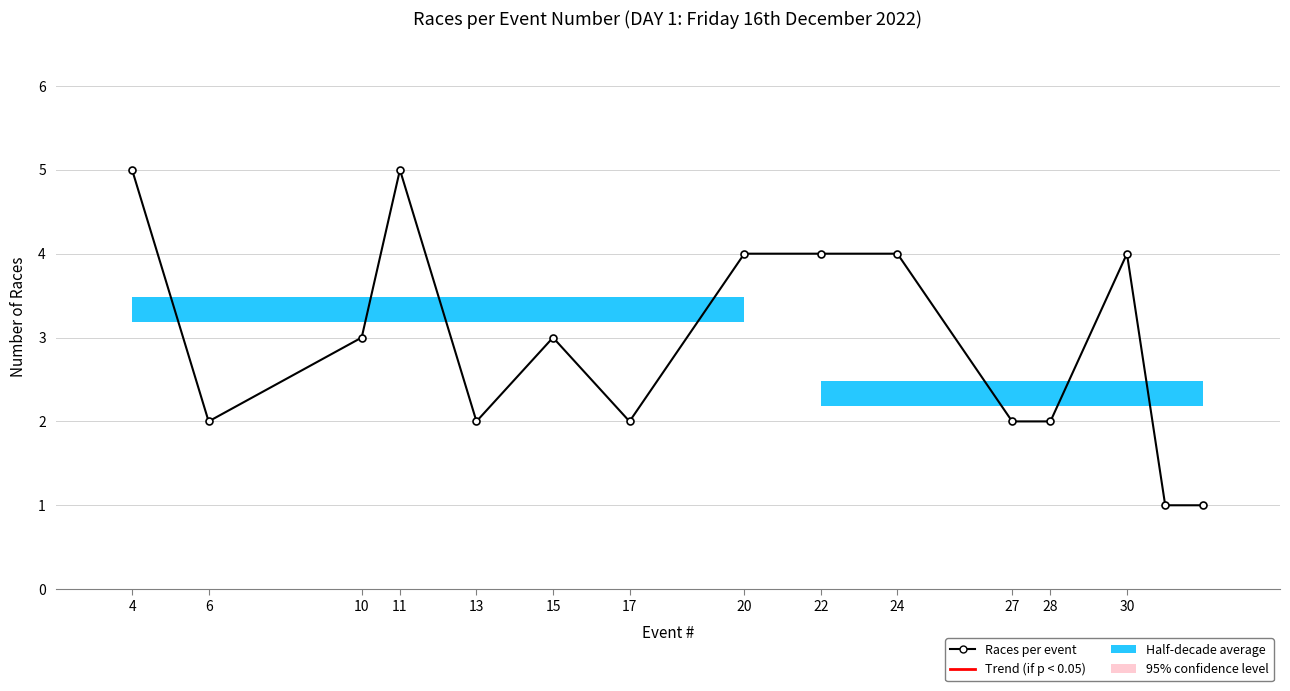

How many values are below 3?

7